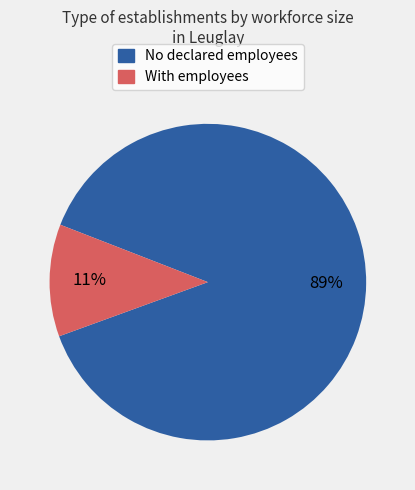

Is there any slice that represents more than half of the pie?

Yes